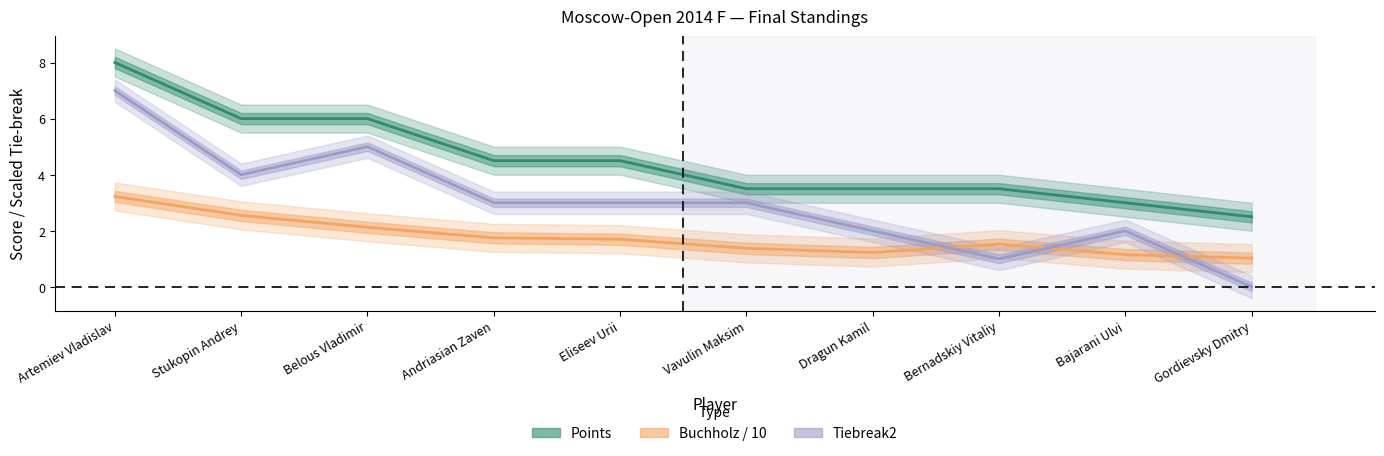

At which category does Buchholz/10 reach its first local peak?

Bernadskiy Vitaliy